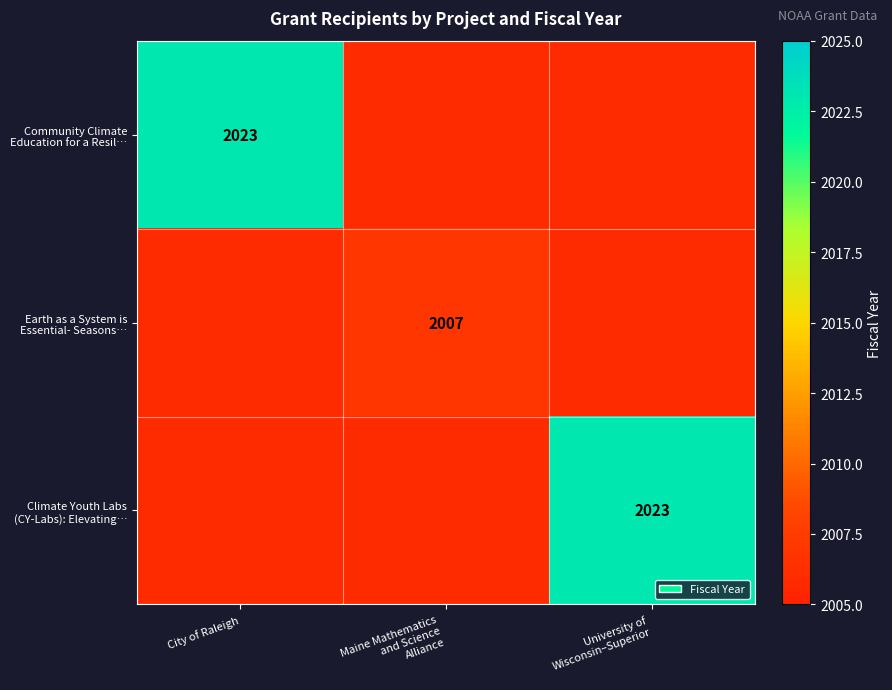

The value of Climate Youth Labs (CY-Labs): Elevating… at City of Raleigh is 2006. True or false?

True